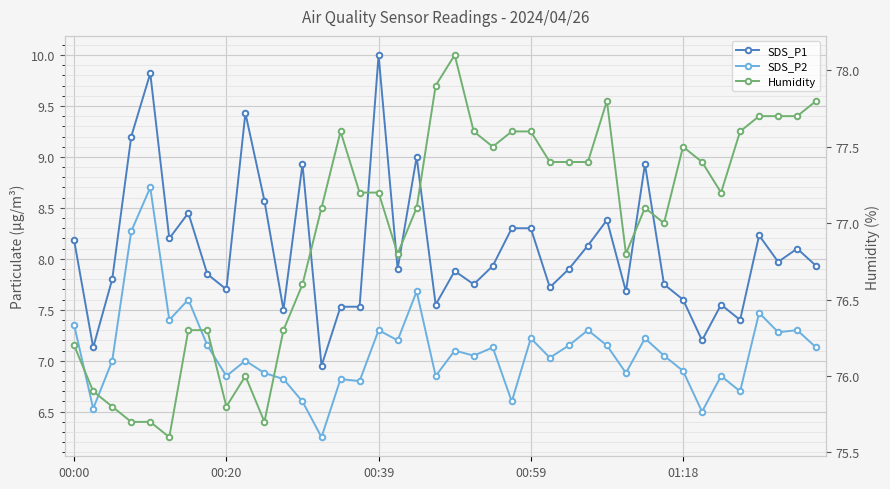

How many values in the SDS_P2 series exceed 7?

23